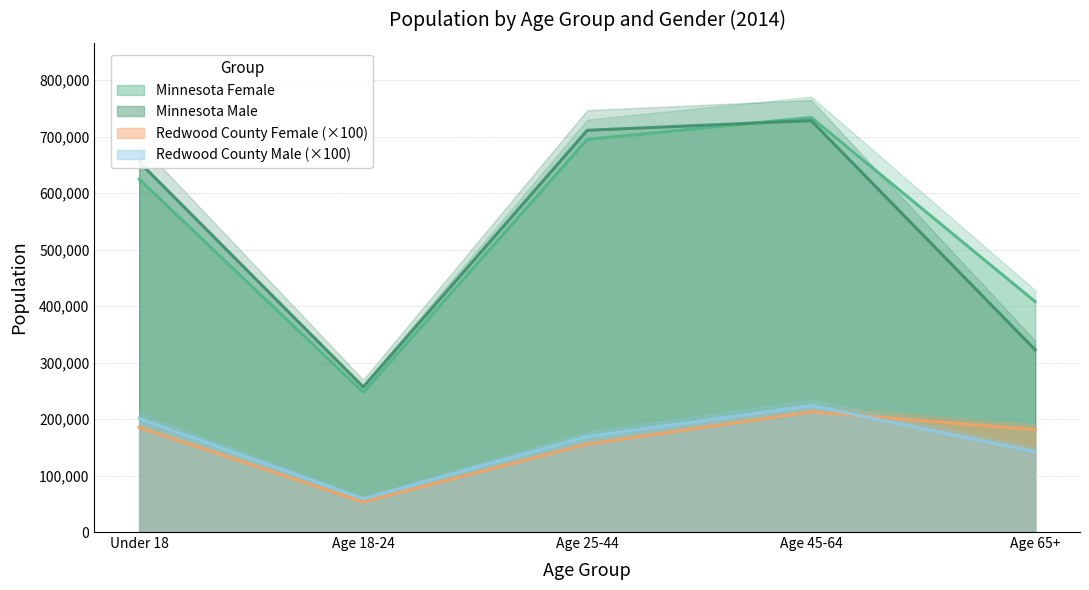

Reading left to right, extract all data points from this chart.

Minnesota Female: 624785	247534	695226	733948	407814
Minnesota Male: 655237	256877	711267	728405	322568
Redwood County Female: 185200	53300	155500	212800	181500
Redwood County Male: 201100	59000	169000	223800	142200